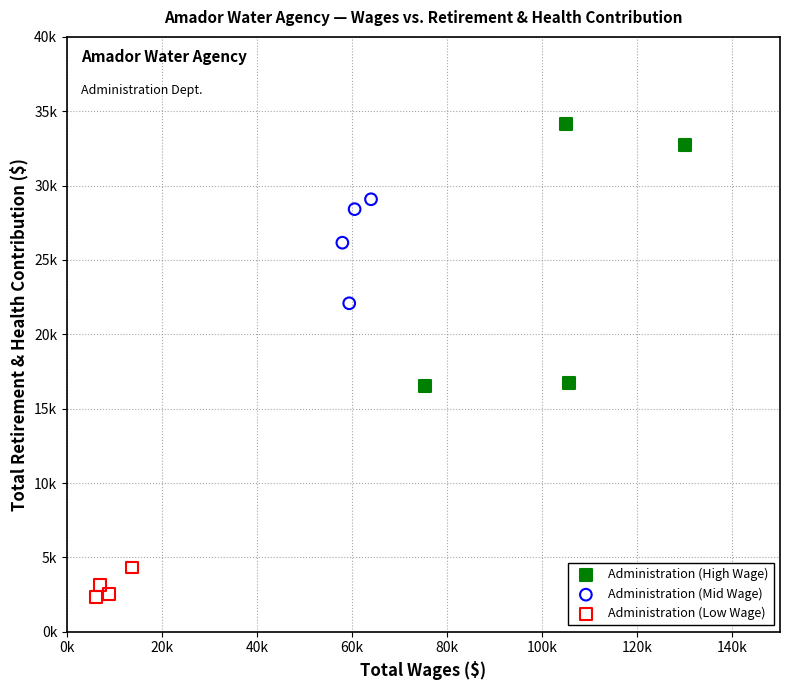

What are all the series names shown in the legend?

Administration (High Wage), Administration (Mid Wage), Administration (Low Wage)